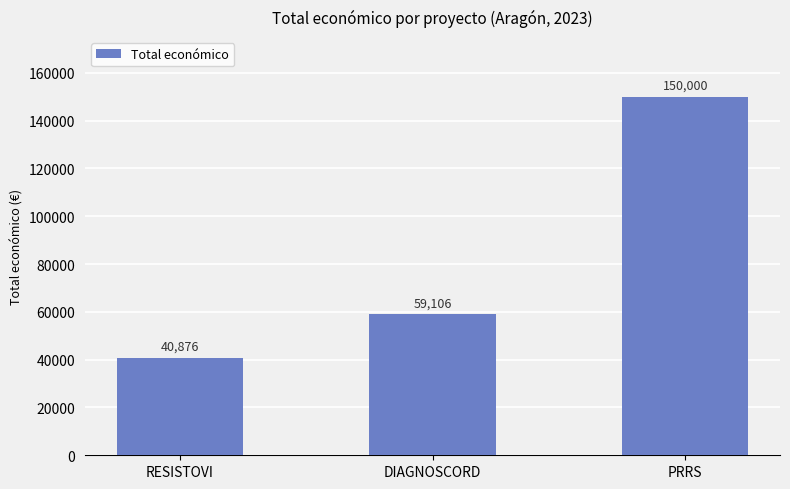

What is the sum of all values?

249982